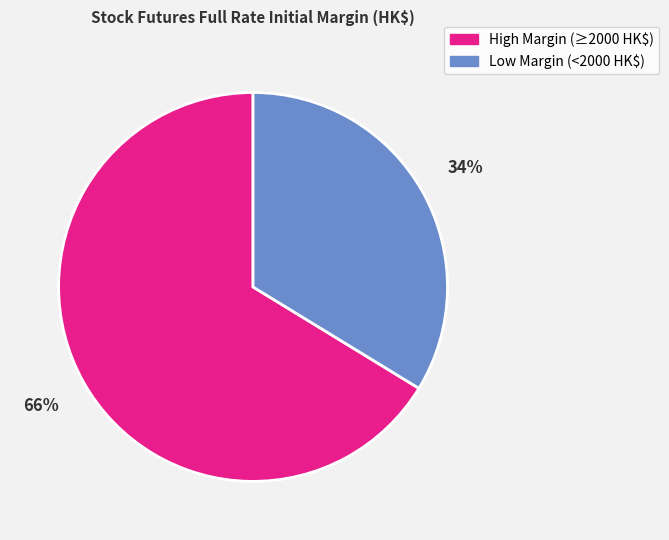

To the nearest percent, what is the average slice percentage?

50%